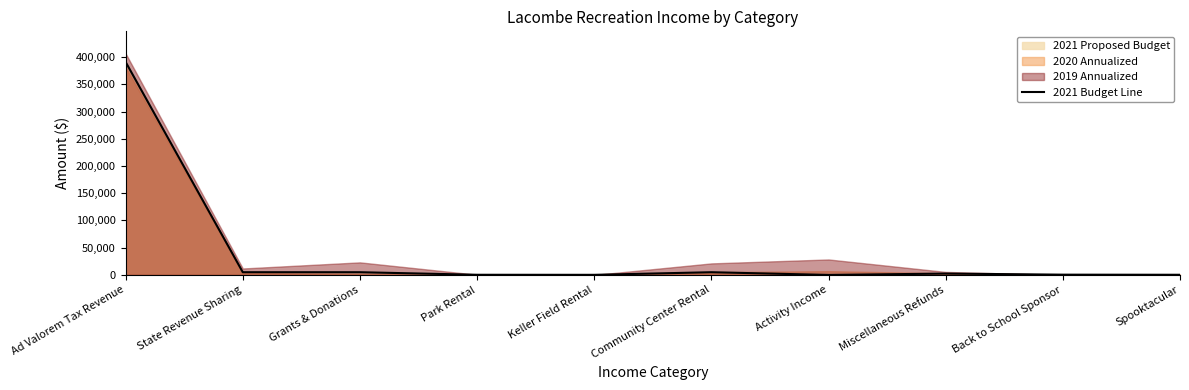

Where does the data first go above 2500?

Ad Valorem Tax Revenue